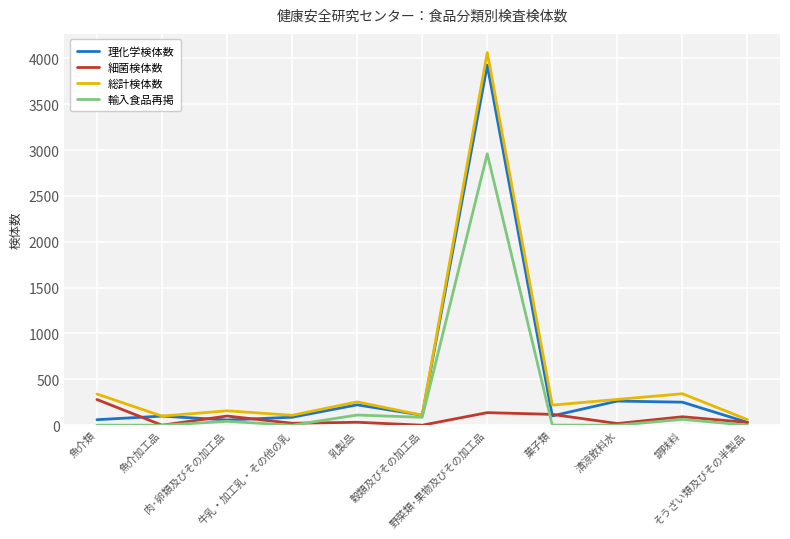

Where is 輸入食品再掲 nearest to the value 1479?

乳製品